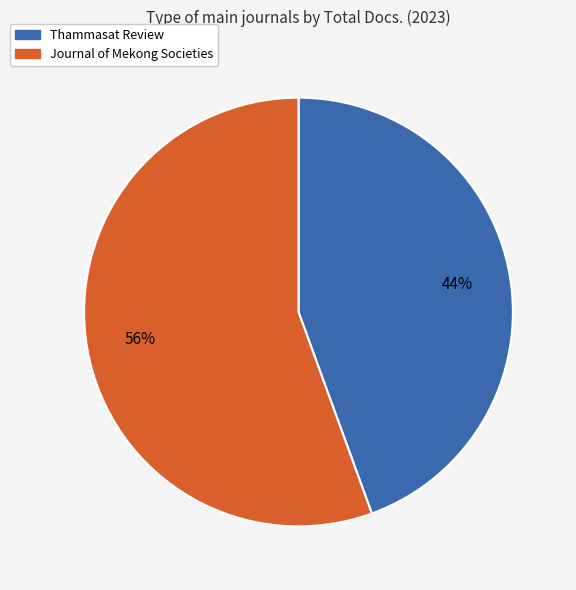

Does any single category account for the majority?

Yes